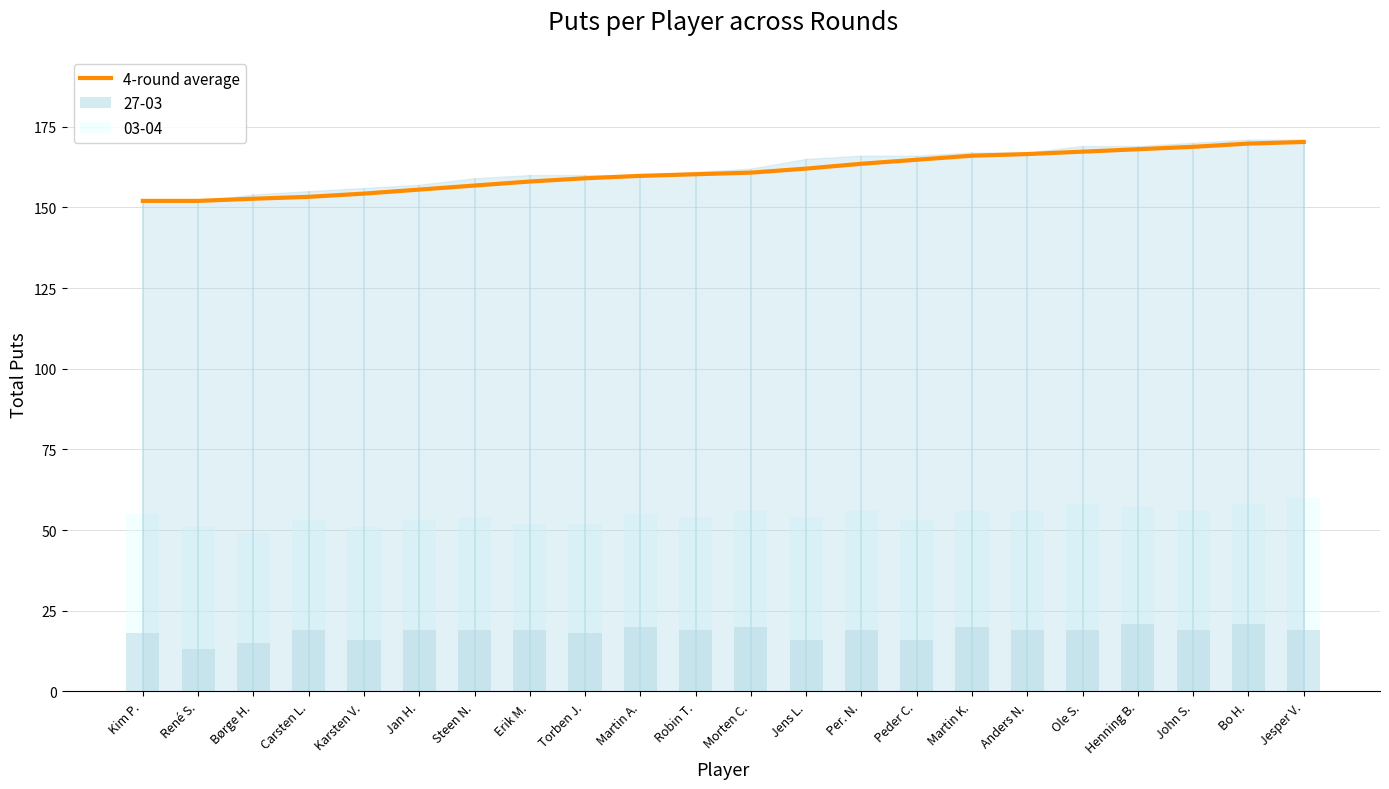

What is the value of the 17th bar from the left?

166.5